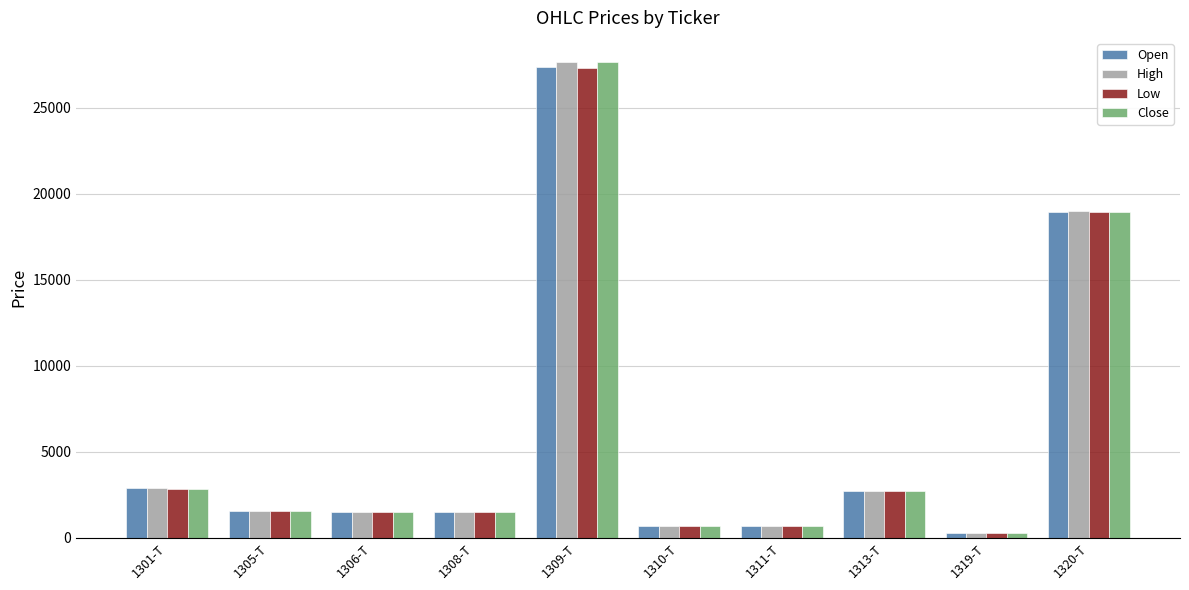

True or false: Open has a value of 680 at 1310-T.

True